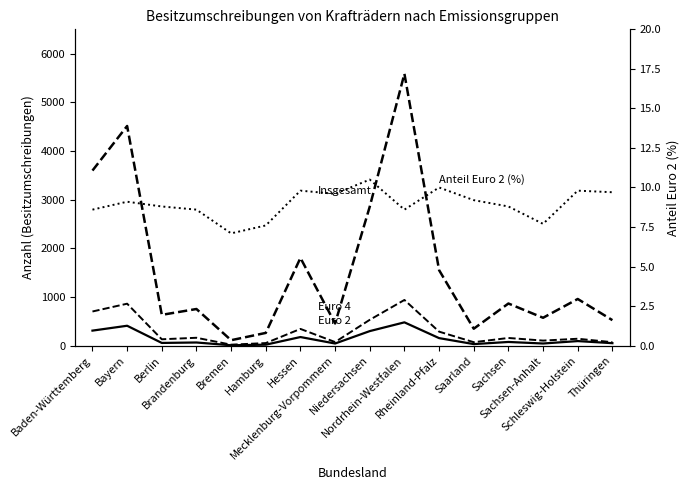

Is it true that Insgesamt equals 633.0 at Berlin?

True